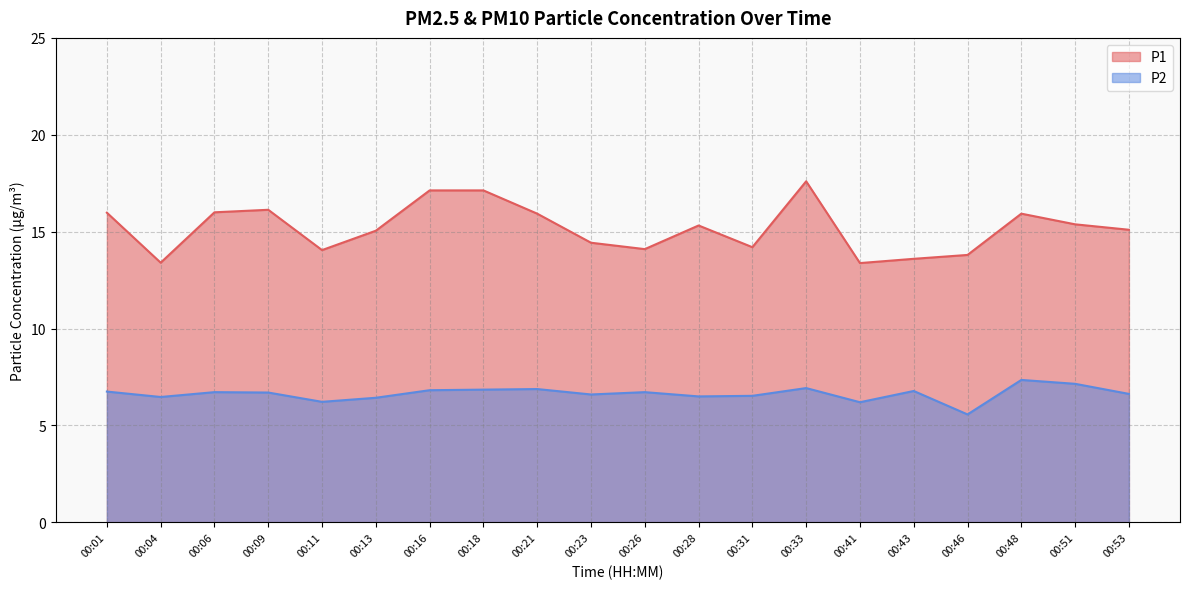

True or false: P2 and P1 intersect in this chart.

False